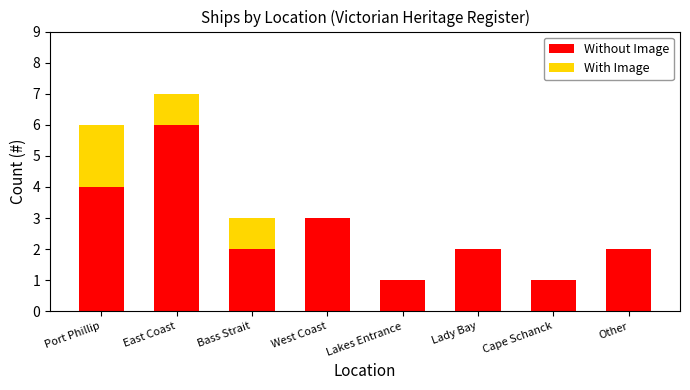

Reading right to left, list the values for the Without Image series.

Other=2	Cape Schanck=1	Lady Bay=2	Lakes Entrance=1	West Coast=3	Bass Strait=2	East Coast=6	Port Phillip=4